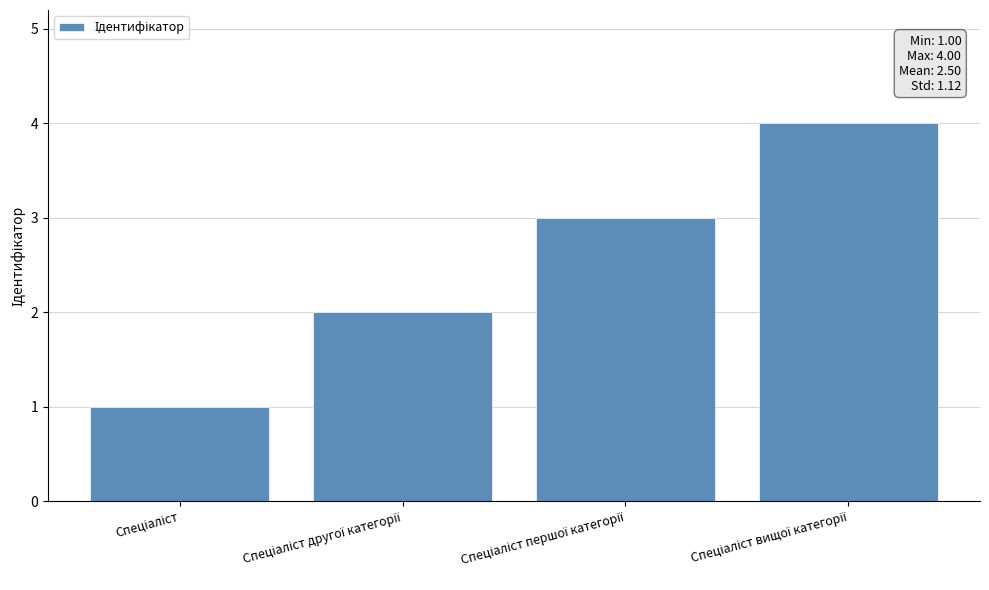

What is the minimum value shown in the chart?

1